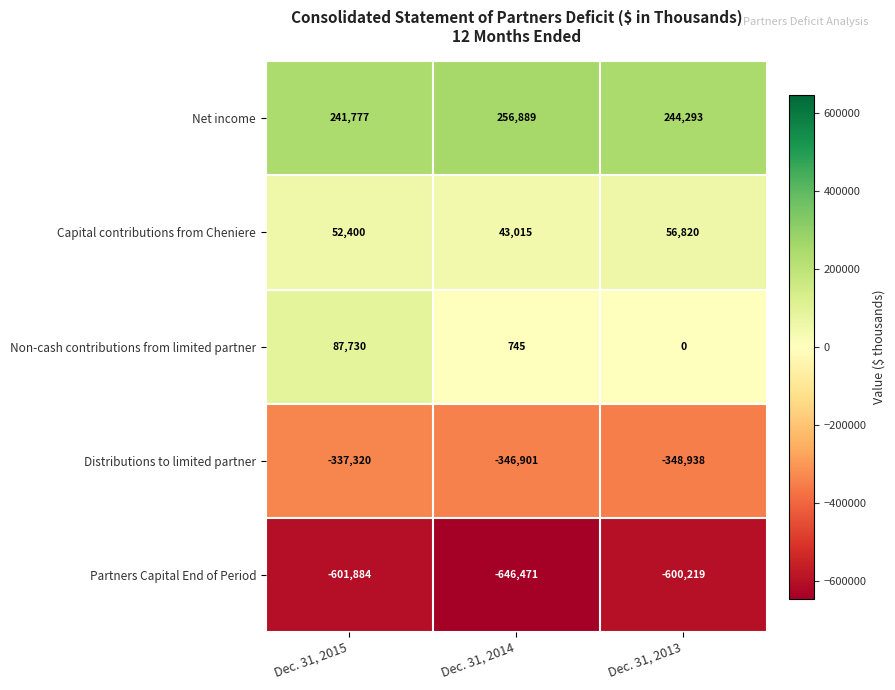

The value of Partners Capital End of Period at Dec. 31, 2014 is -450729. True or false?

False